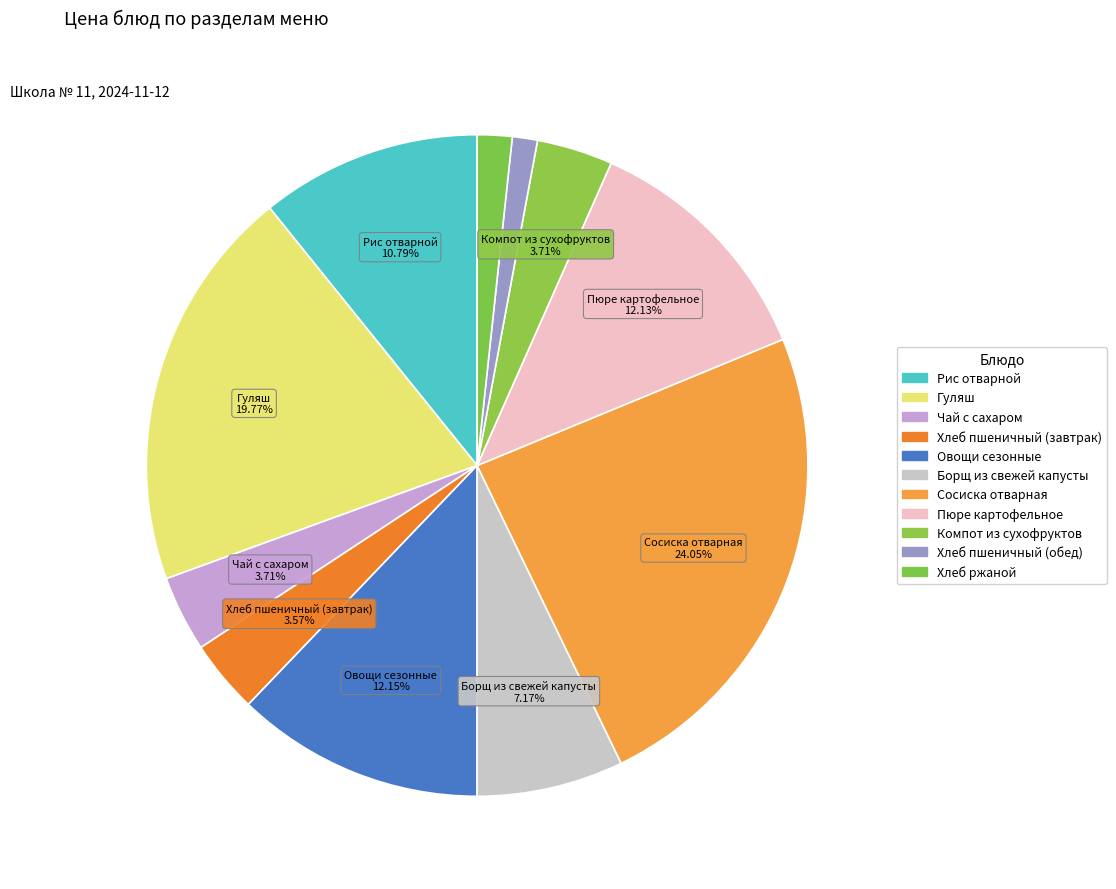

What percentage is NOT represented by Борщ из свежей капусты?

92.8%